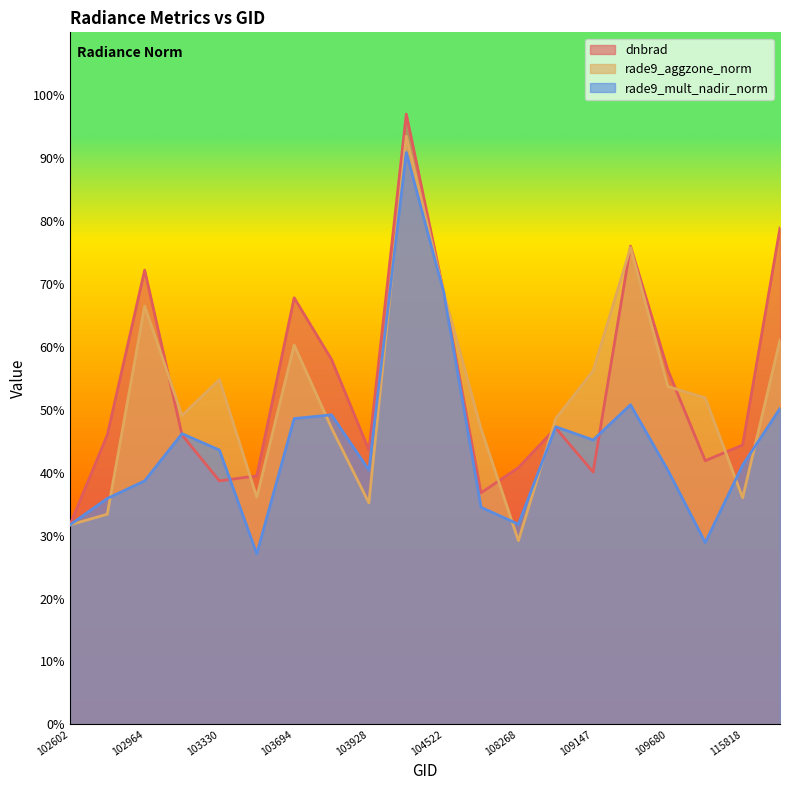

What is the total value across all series at 103811?

1.5